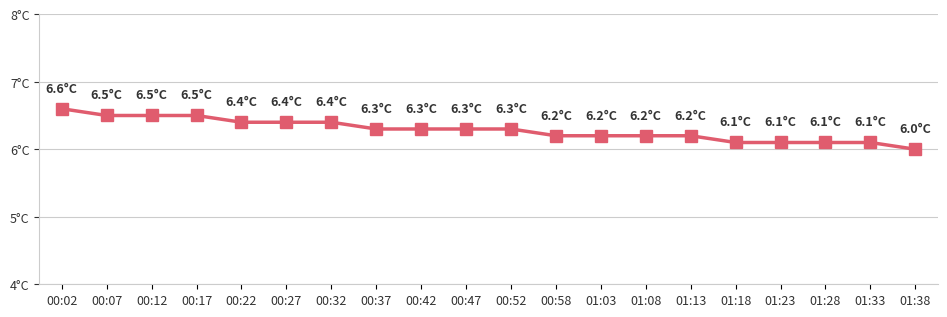

Rank the categories by value from lowest to highest.

01:38, 01:18, 01:23, 01:28, 01:33, 00:58, 01:03, 01:08, 01:13, 00:37, 00:42, 00:47, 00:52, 00:22, 00:27, 00:32, 00:07, 00:12, 00:17, 00:02